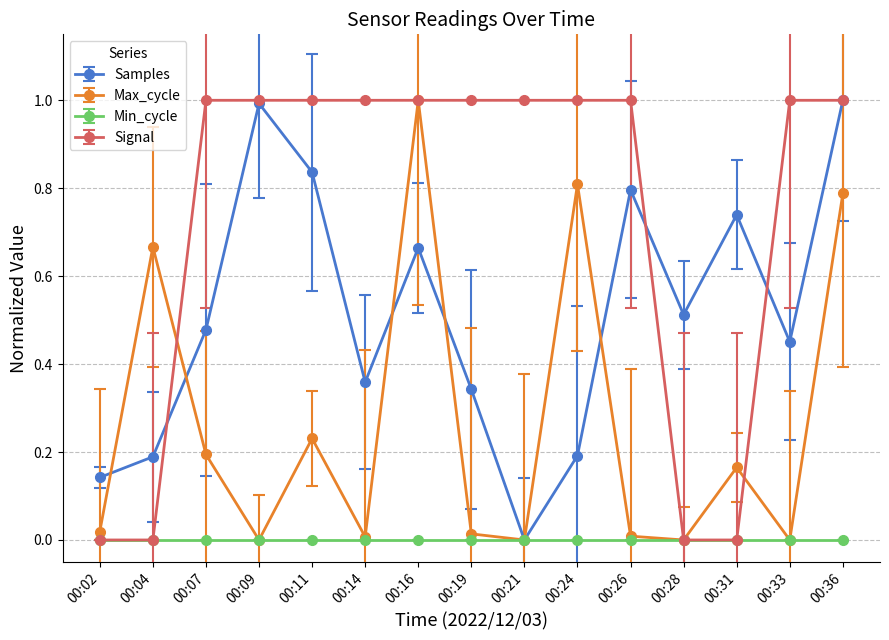

True or false: Max_cycle has more than 2 interior local peaks.

True